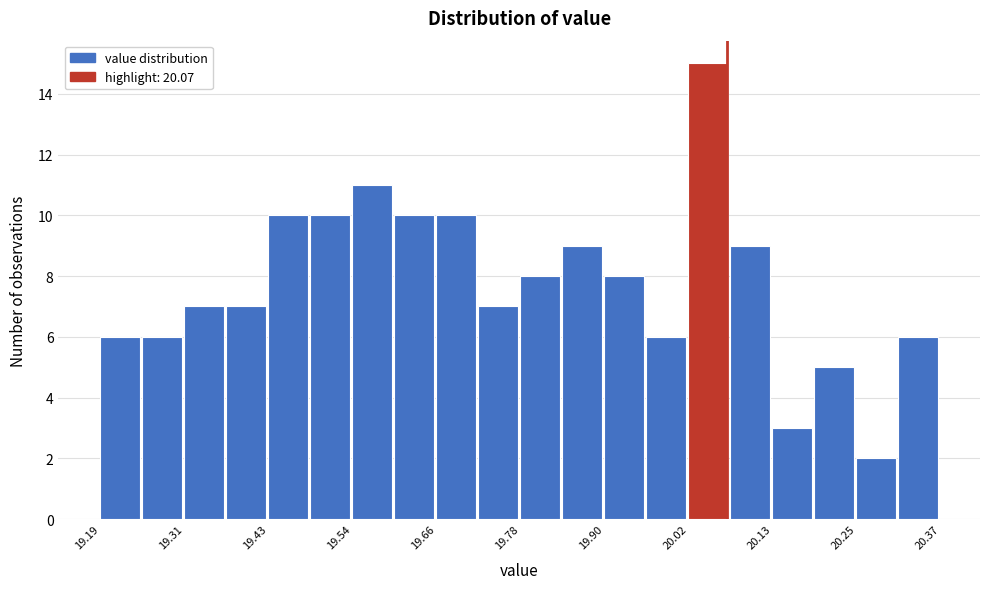

Around what value on the x-axis is the tallest bar? Give the approximate position of its centre, as read against the axis.

20.04